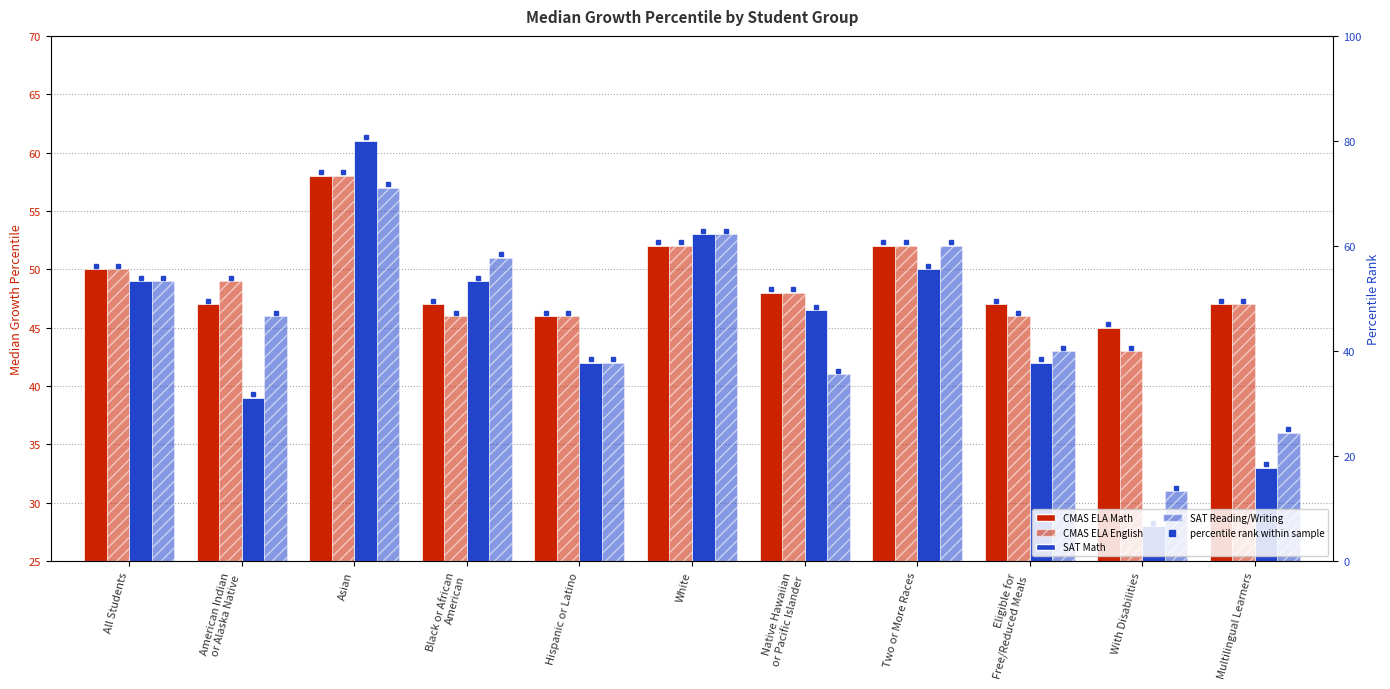

Where is CMAS ELA Math nearest to the value 51?

All Students